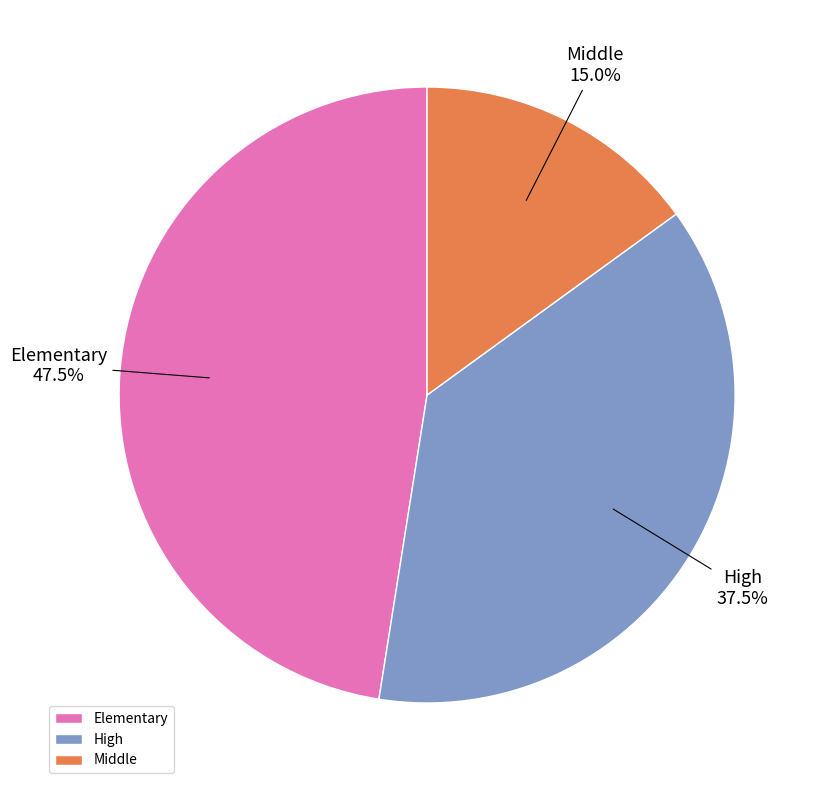

Is Middle the majority of the pie?

No